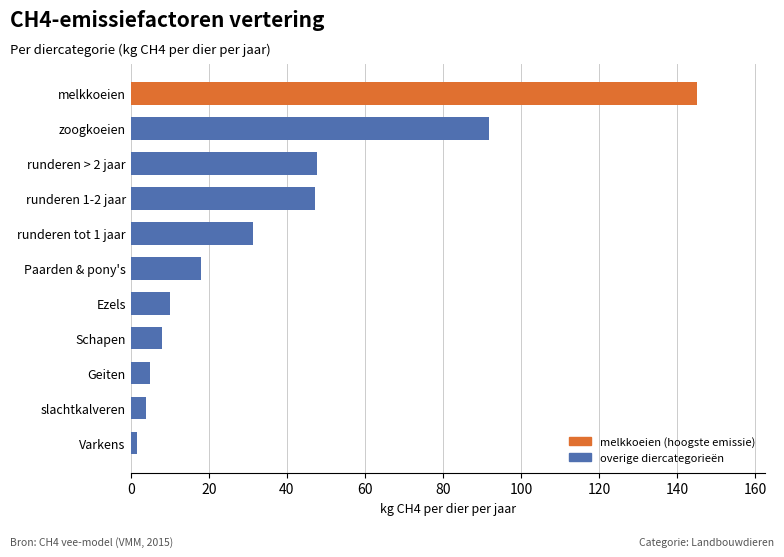

Is it true that the value at Paarden & pony's is 11.2?

False